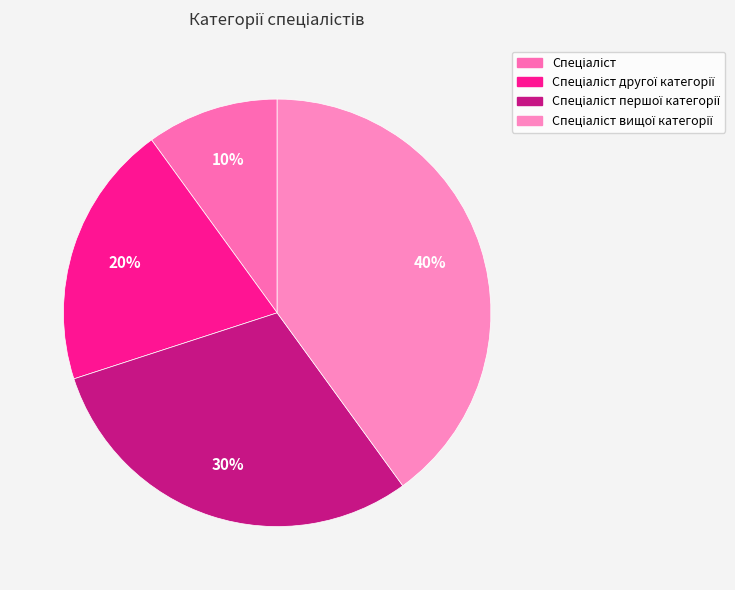

How many slices are in this pie chart?

4